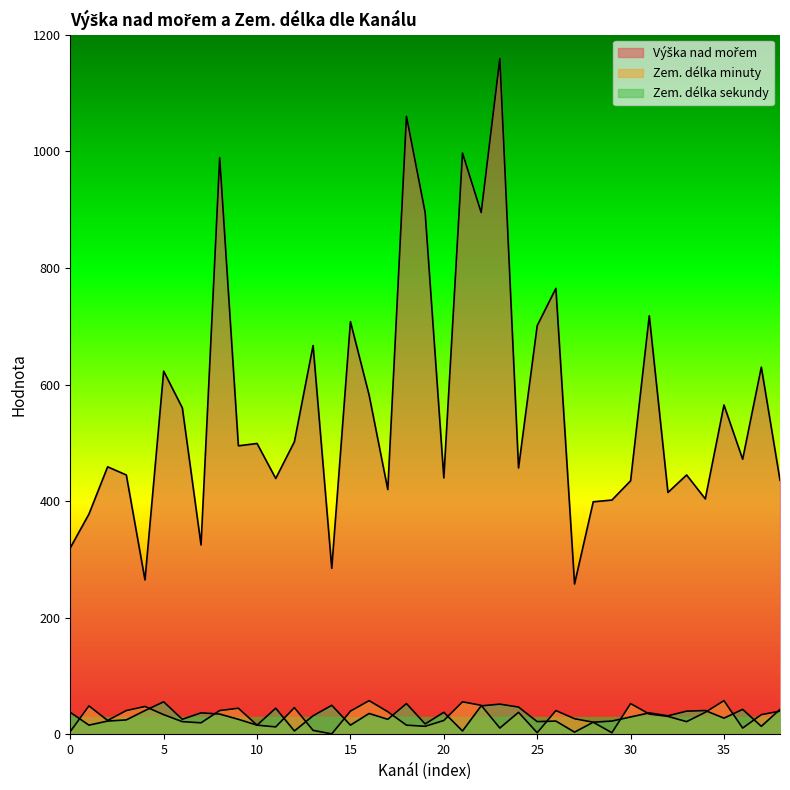

The value of Výška nad mořem at 10 is 106. True or false?

False